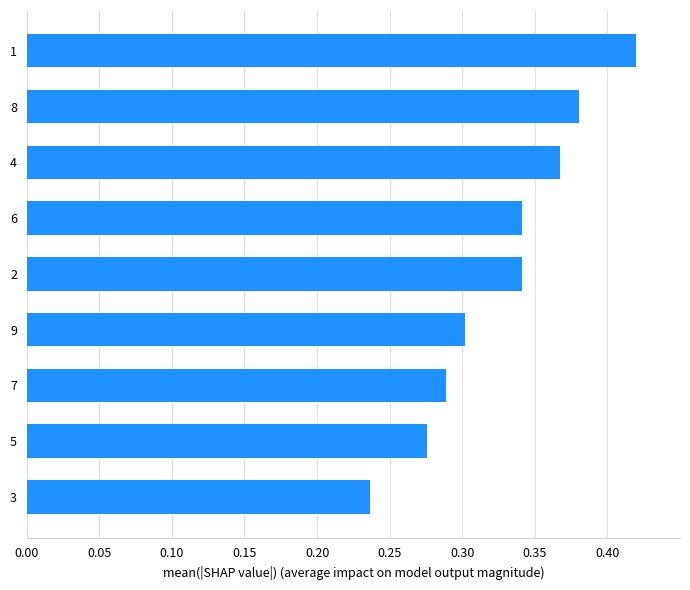

Is it true that the value at 7 is 0.2?

False